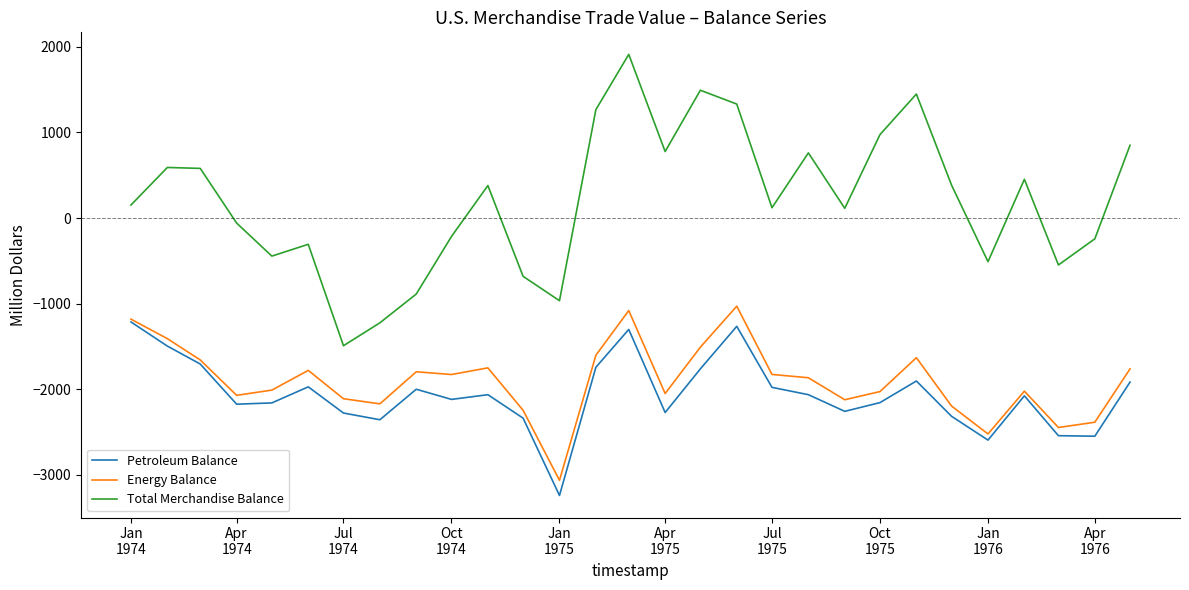

Which series has the largest total across all categories?

Total Merchandise Balance